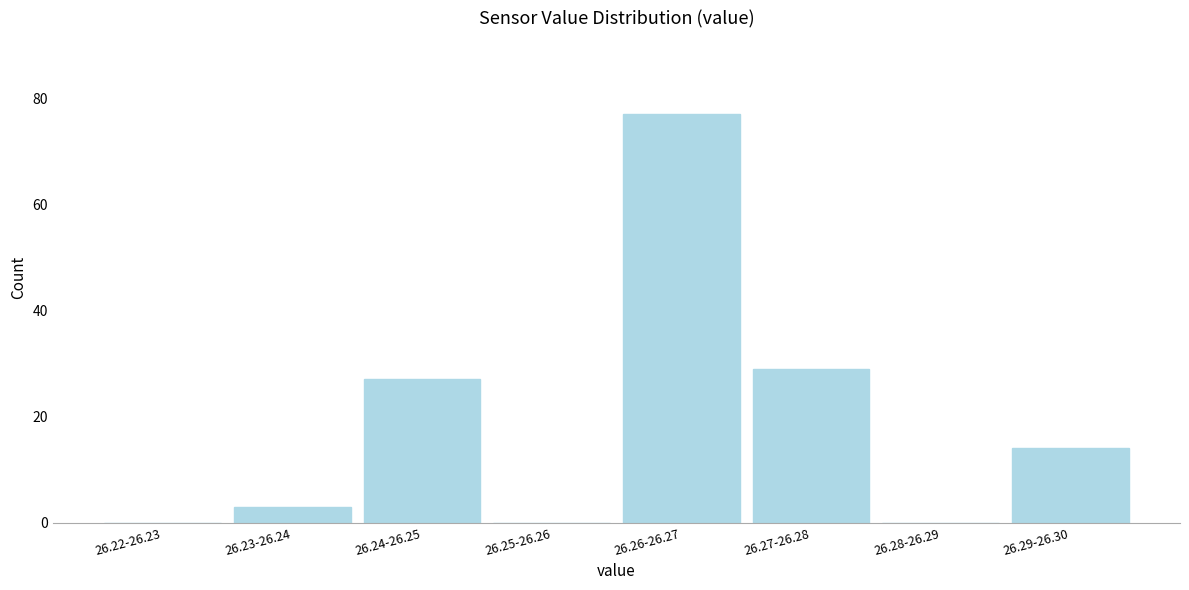

Reading left to right, list all the values displayed in this chart.

26.22-26.23=0	26.23-26.24=3	26.24-26.25=27	26.25-26.26=0	26.26-26.27=77	26.27-26.28=29	26.28-26.29=0	26.29-26.30=14